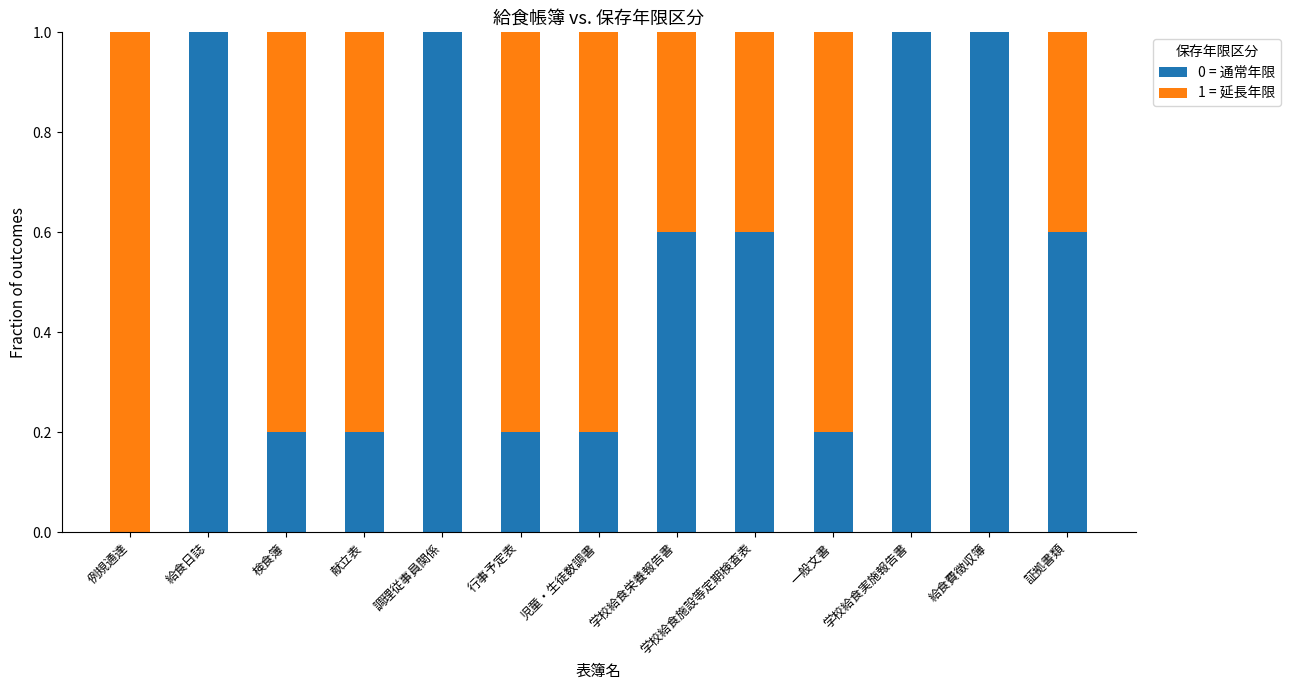

How many values in the 0 = 通常年限 series exceed 0?

12